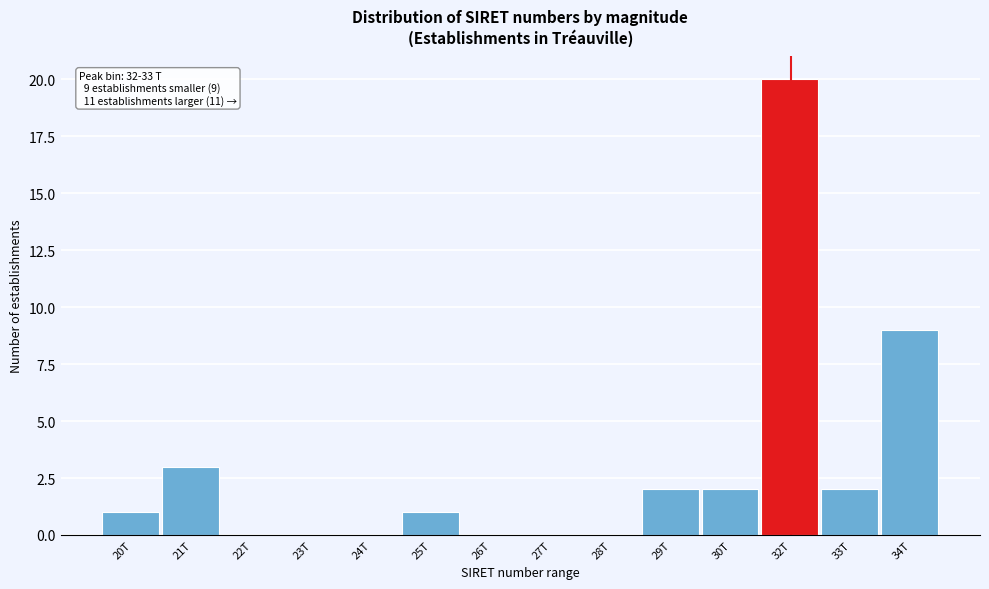

Reading right to left, extract all data points from this chart.

34T=9	33T=2	32T=20	30T=2	29T=2	28T=0	27T=0	26T=0	25T=1	24T=0	23T=0	22T=0	21T=3	20T=1